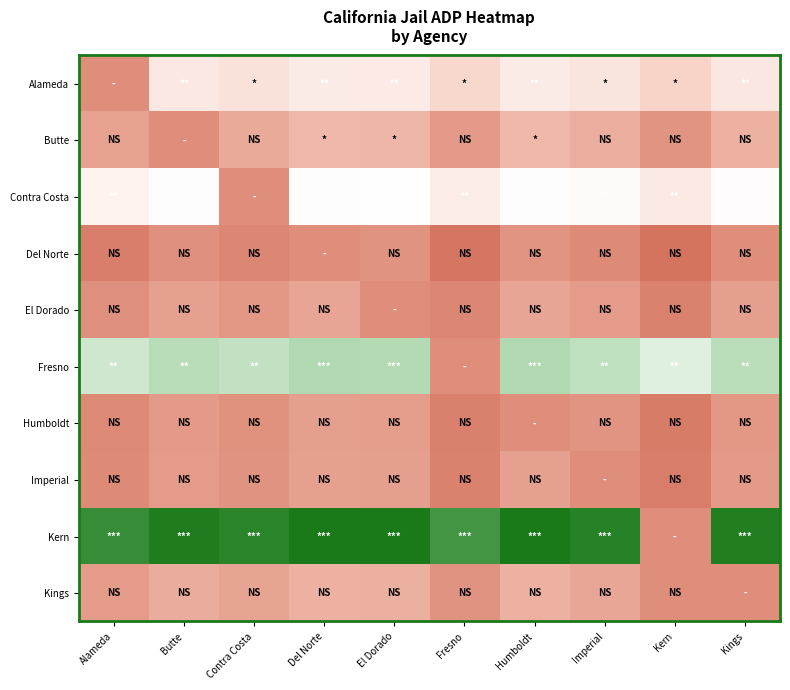

Rank the series by their maximum value, from lowest to highest.

Del Norte, Humboldt, Imperial, El Dorado, Kings, Butte, Alameda, Contra Costa, Fresno, Kern